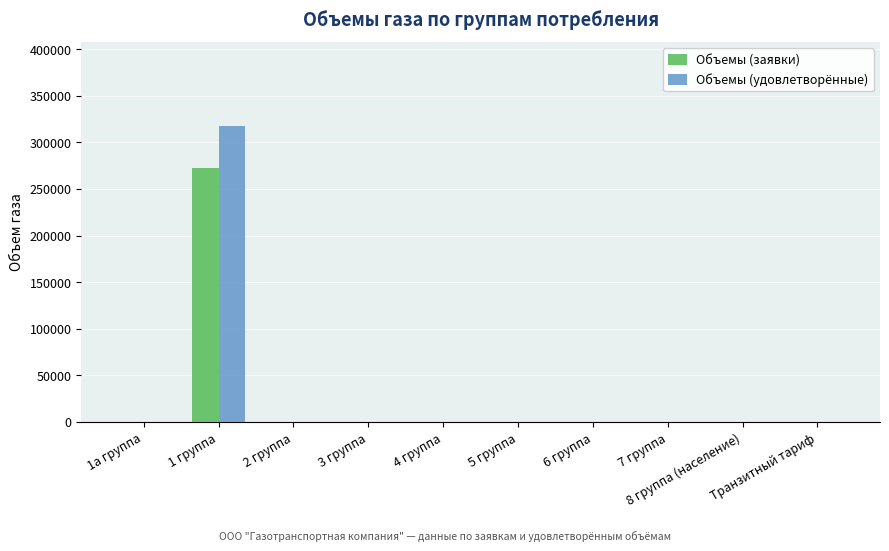

What is the sum of all Объемы (заявки) values?

272746.0